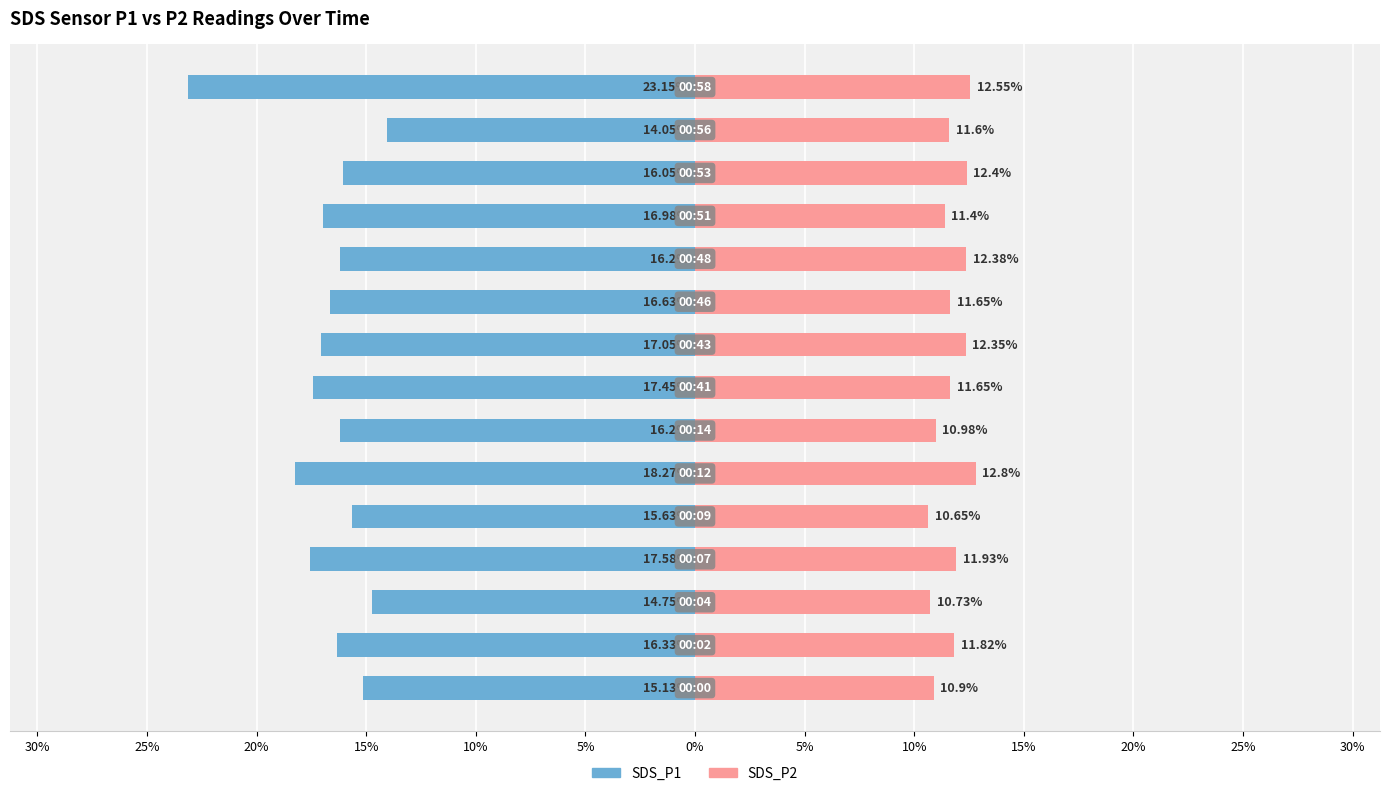

At how many categories does at least one series exceed 7?

15